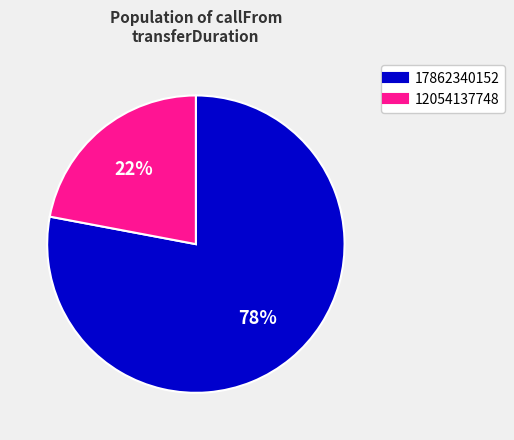

Combined, do 12054137748 and 17862340152 account for over 50%?

Yes